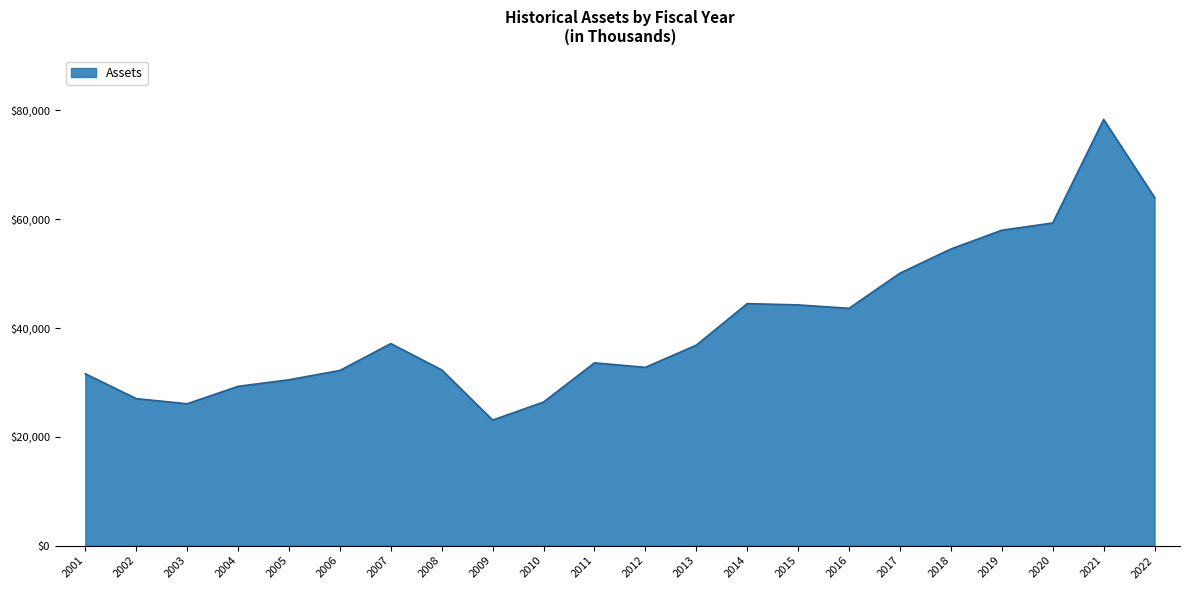

What is the approximate value at 2001?

31593.0